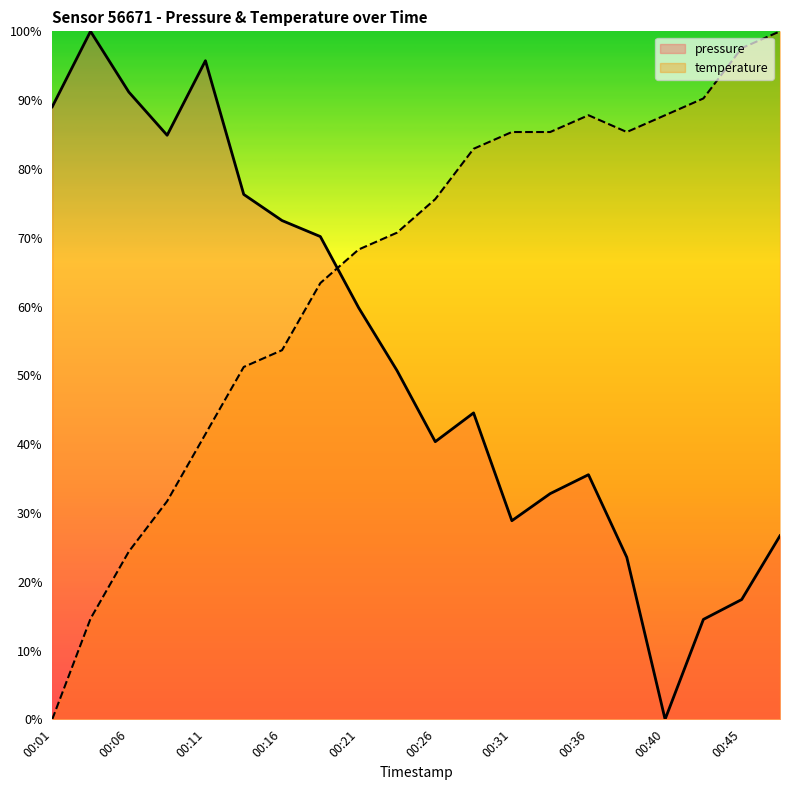

At which category is the sum across all series the highest?

00:11